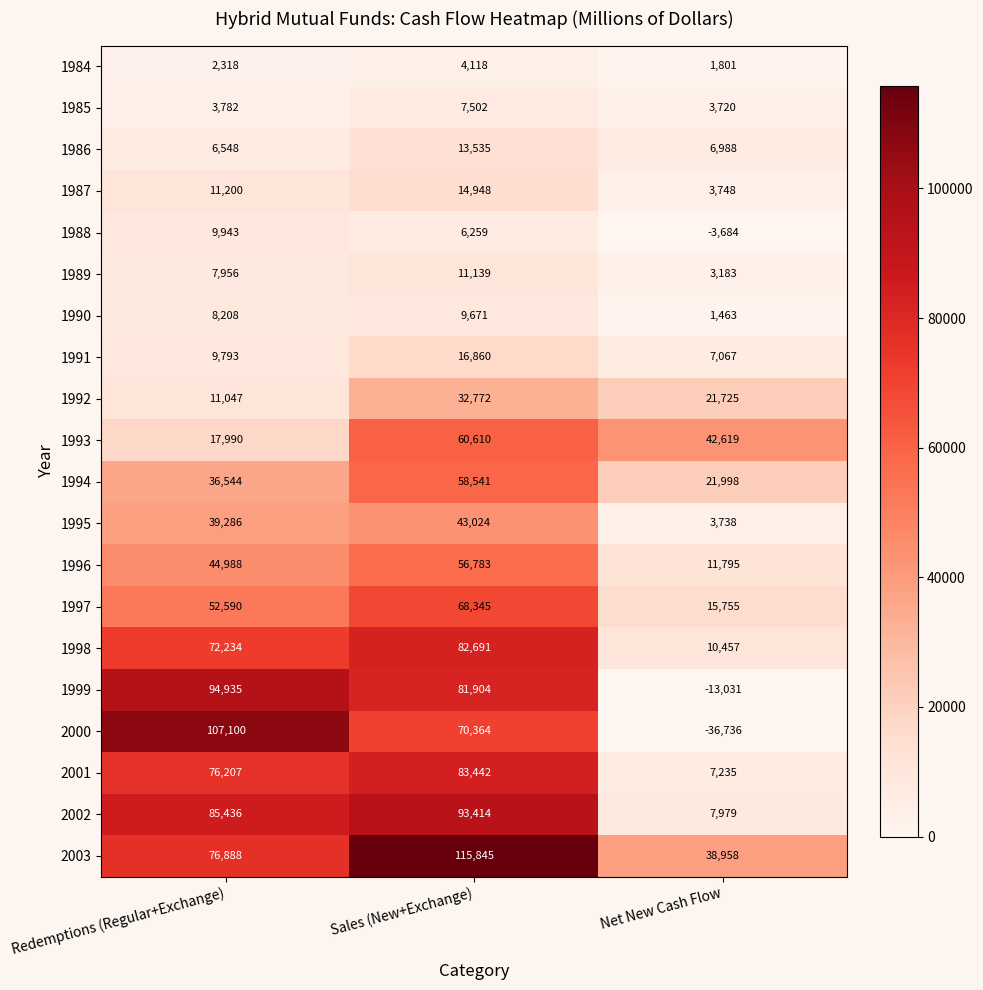

Which series changed the most between Sales (New+Exchange) and Net New Cash Flow?

2000